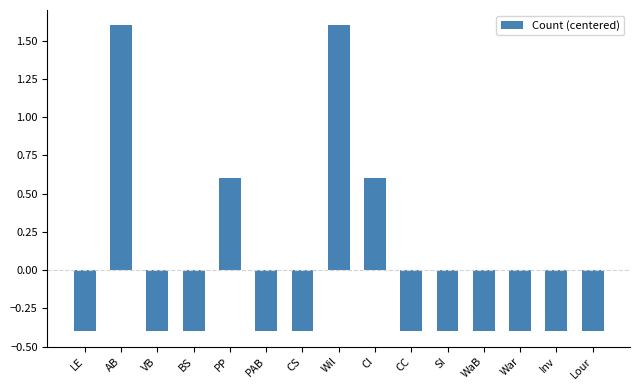

The value at CS is -0.2. True or false?

False